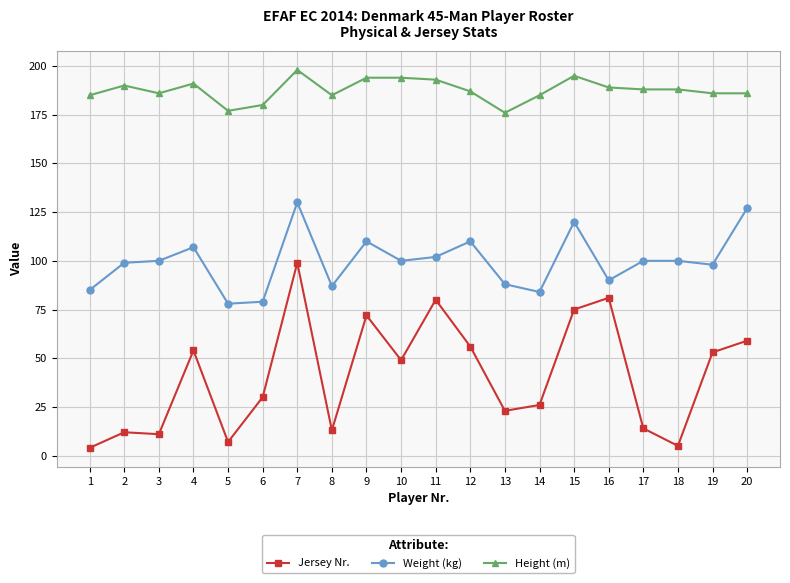

Which series has the widest spread of values?

Jersey Nr.